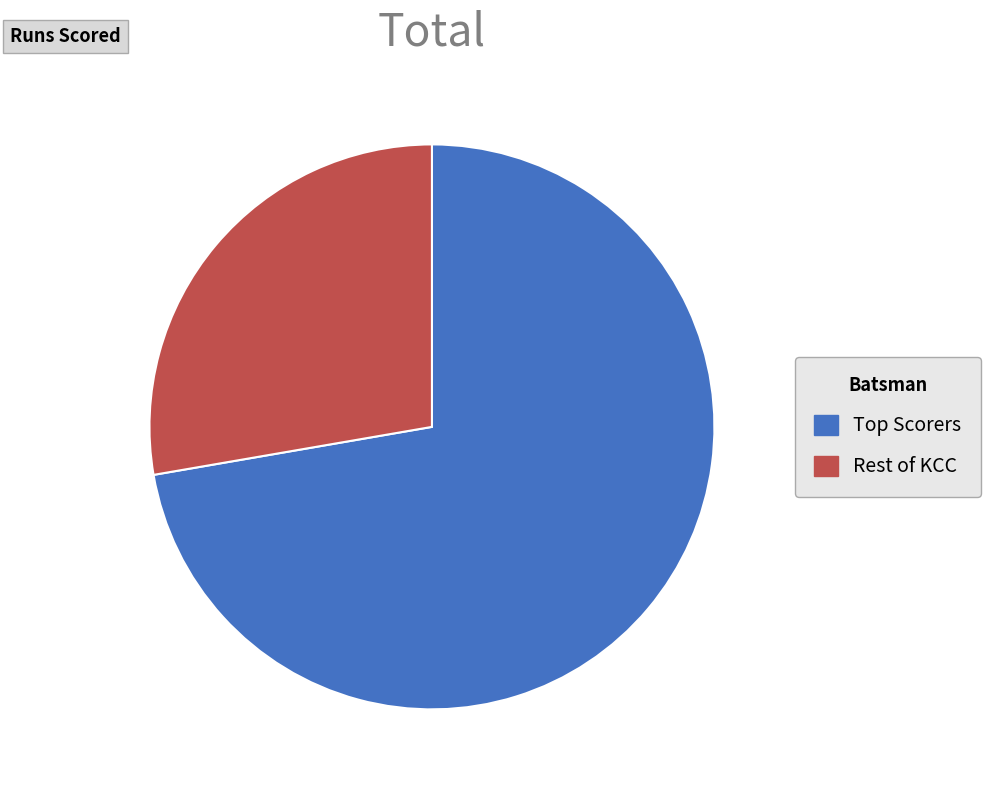

Does any single category account for the majority?

Yes